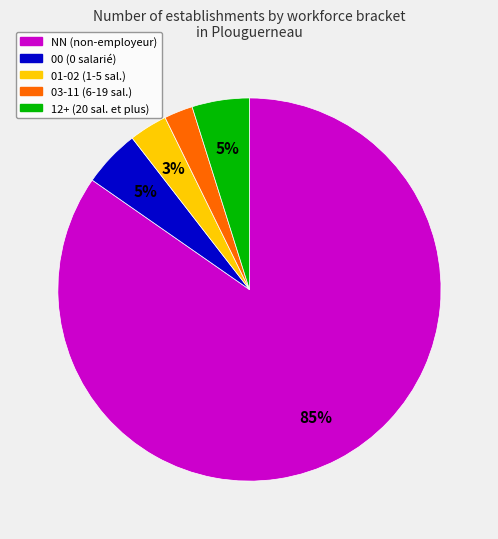

Is there any slice that represents more than half of the pie?

Yes